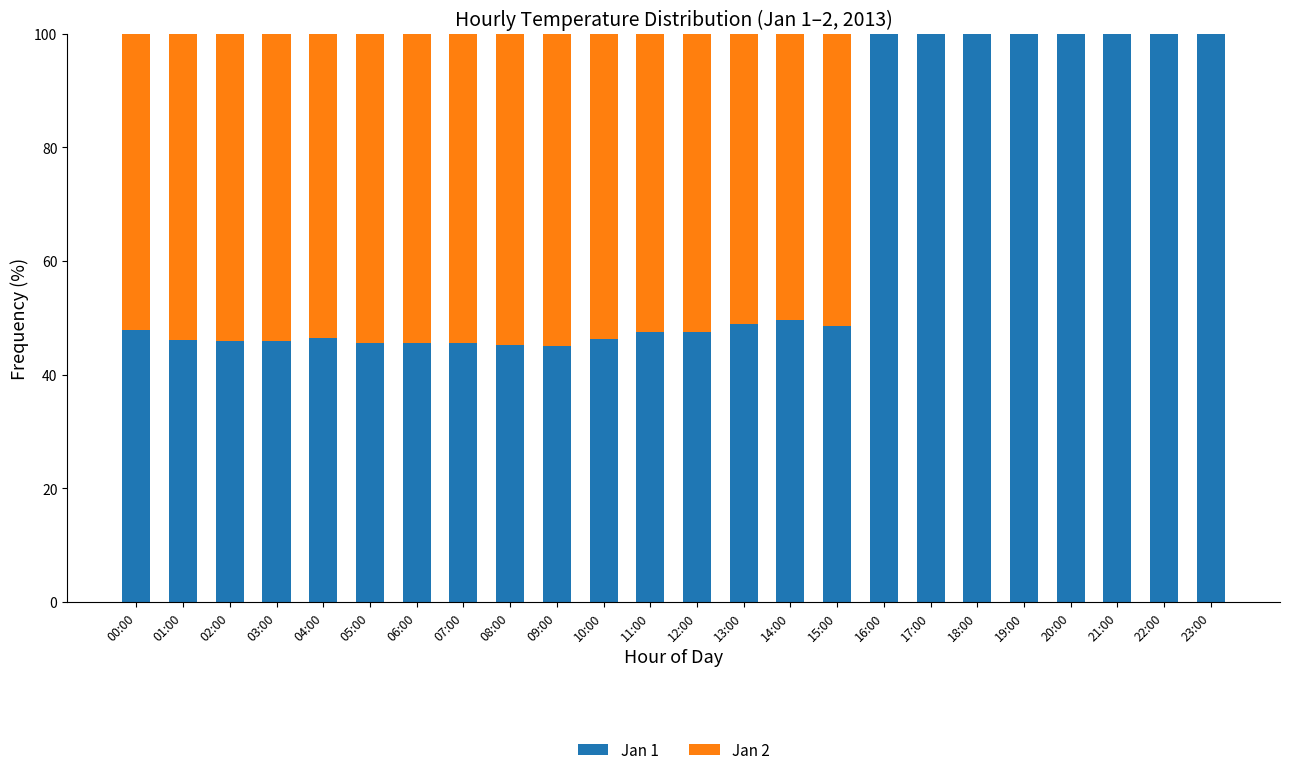

At which label does Jan 1 first exceed 47?

00:00